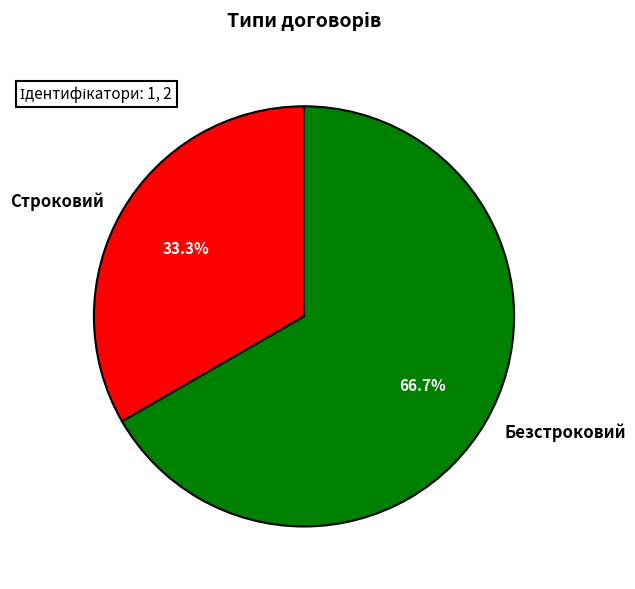

Combined, what portion of the pie is Безстроковий and Строковий?

100.0%